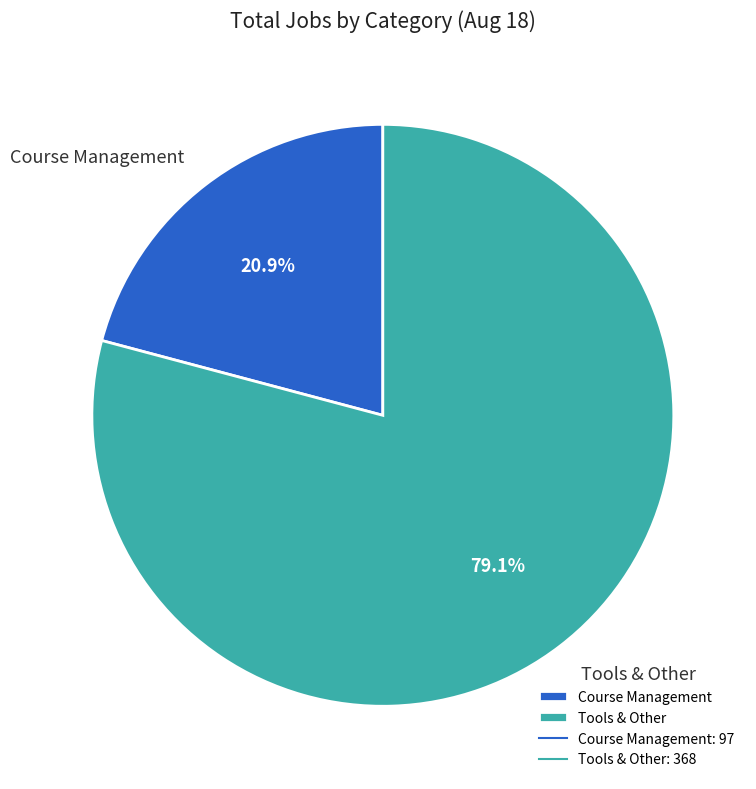

To the nearest percent, what portion does Course Management represent?

21%